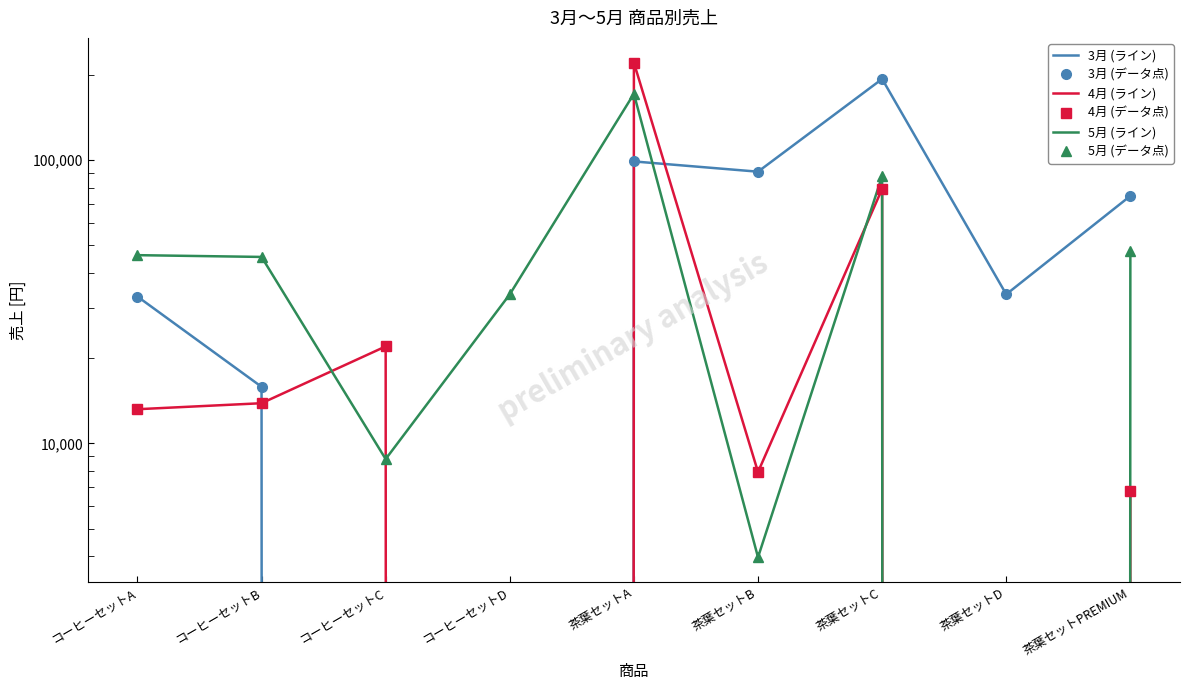

What is the spread (max minus min) of values at コーヒーセットA?

33000